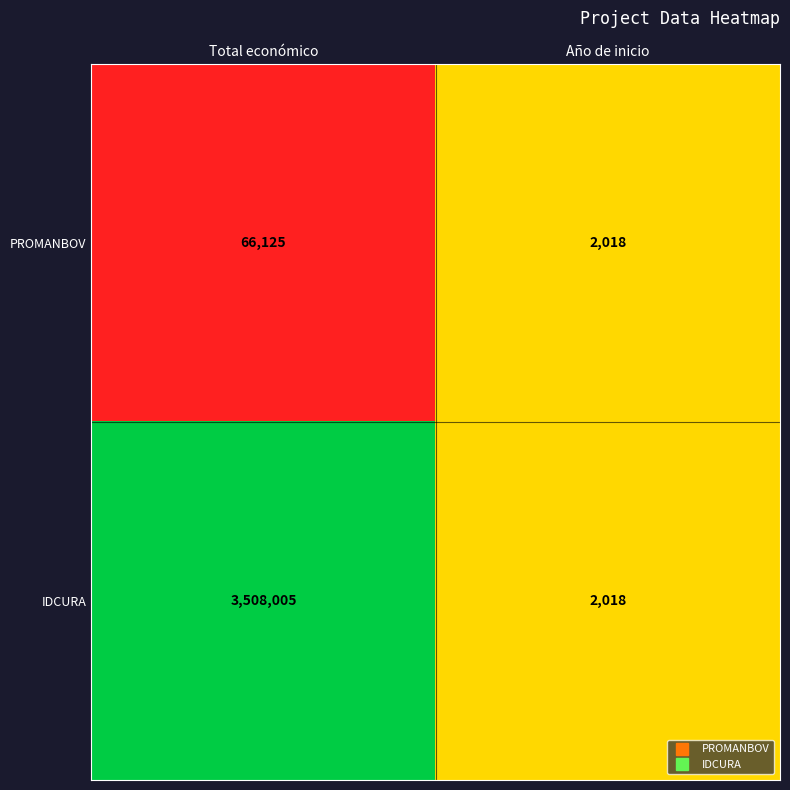

What is the total value across all series at Año de inicio?

4036